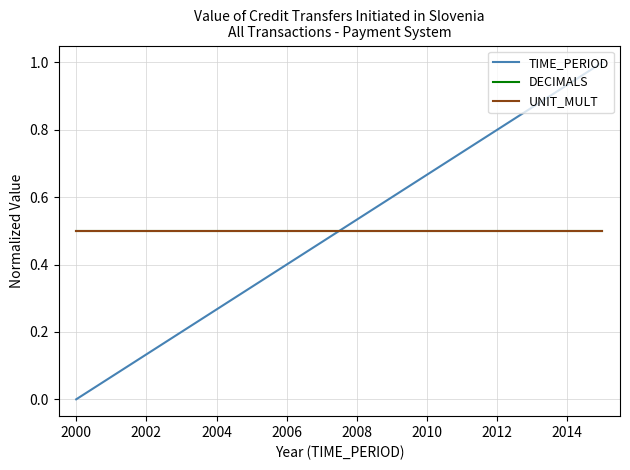

Does the chart have visible grid lines?

Yes